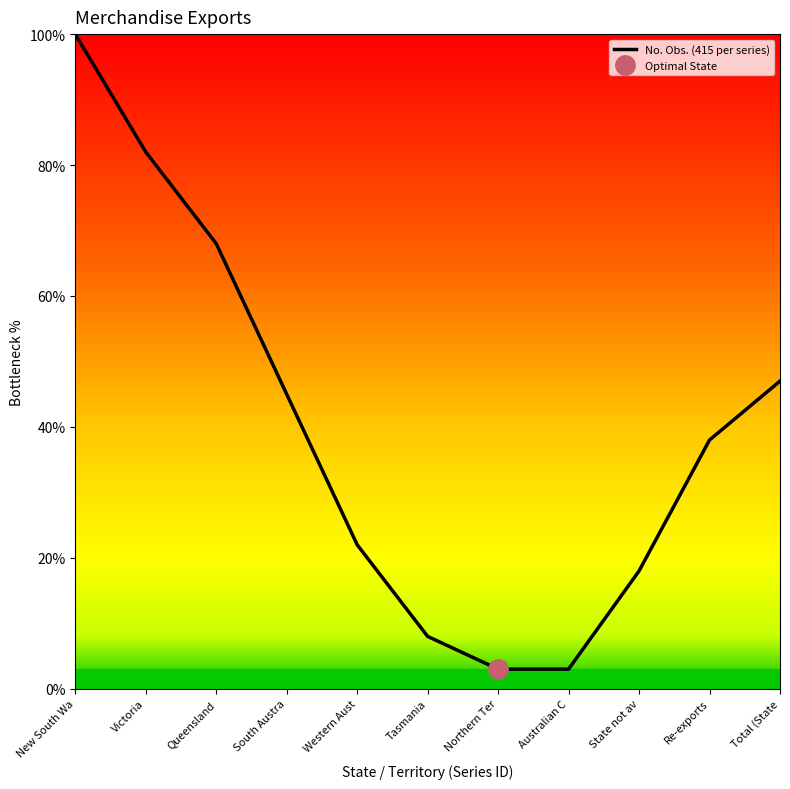

What is the average value?

0.4